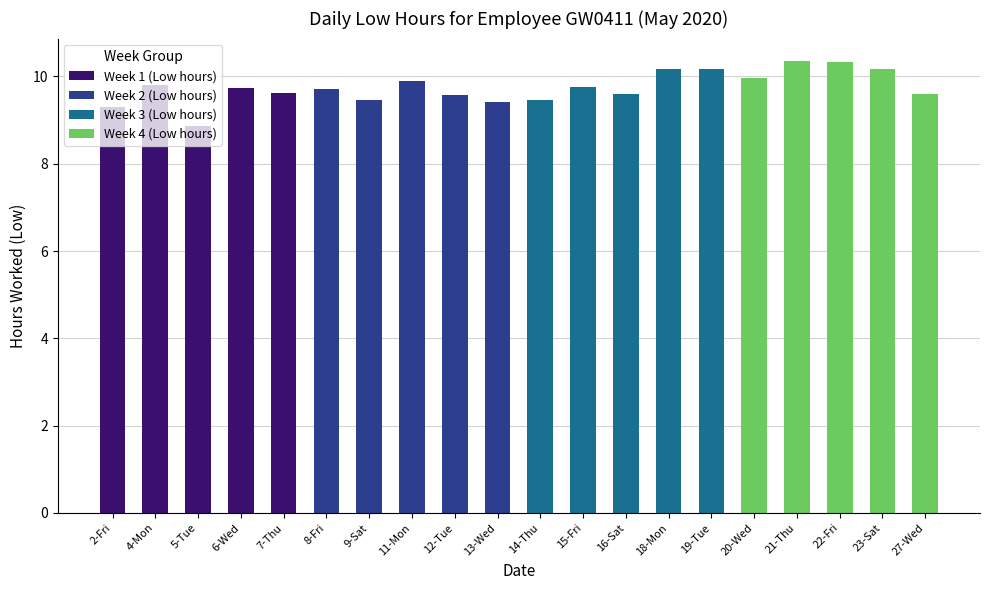

The value of Week 1 (Low hours) at 8-Fri is 0.0. True or false?

True